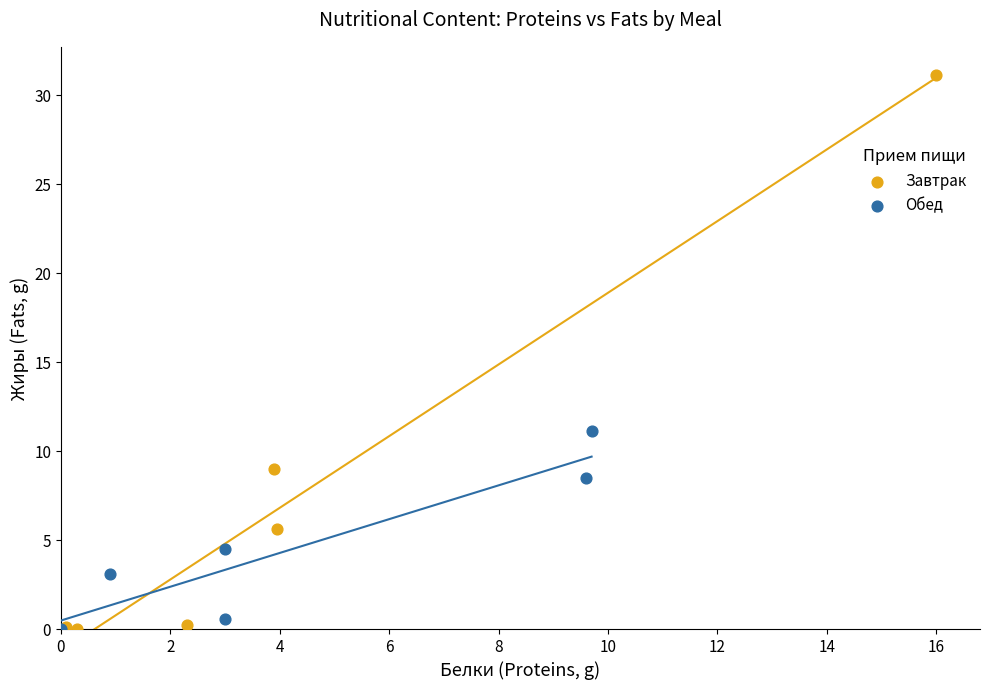

Which series reaches the maximum Y coordinate?

Завтрак